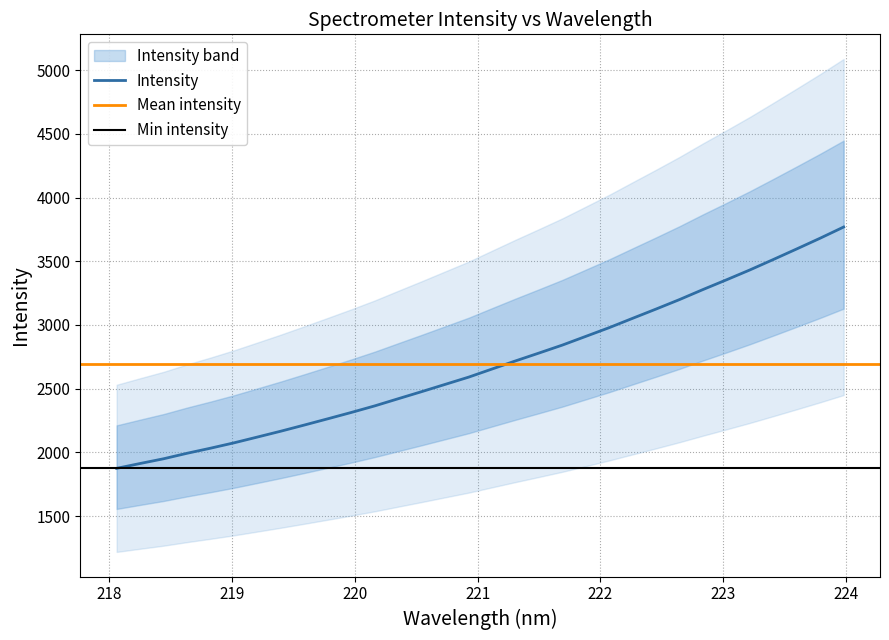

Reading right to left, what are all the values shown in this chart?

223.9802=3768.6	223.7895=3681.1	223.5987=3596.8	223.408=3513.8	223.2172=3432.0	223.0264=3354.3	222.8355=3278.2	222.6447=3199.5	222.4538=3125.2	222.263=3052.4	222.0721=2979.1	221.8812=2910.5	221.6902=2842.1	221.4993=2779.4	221.3083=2717.7	221.1174=2654.2	220.9264=2590.3	220.7354=2533.5	220.5444=2476.6	220.3533=2420.9	220.1623=2364.8	219.9712=2313.2	219.7801=2263.5	219.589=2214.4	219.3979=2166.2	219.2067=2120.2	219.0156=2074.6	218.8244=2032.5	218.6332=1992.6	218.442=1949.5	218.2508=1912.3	218.0596=1874.3